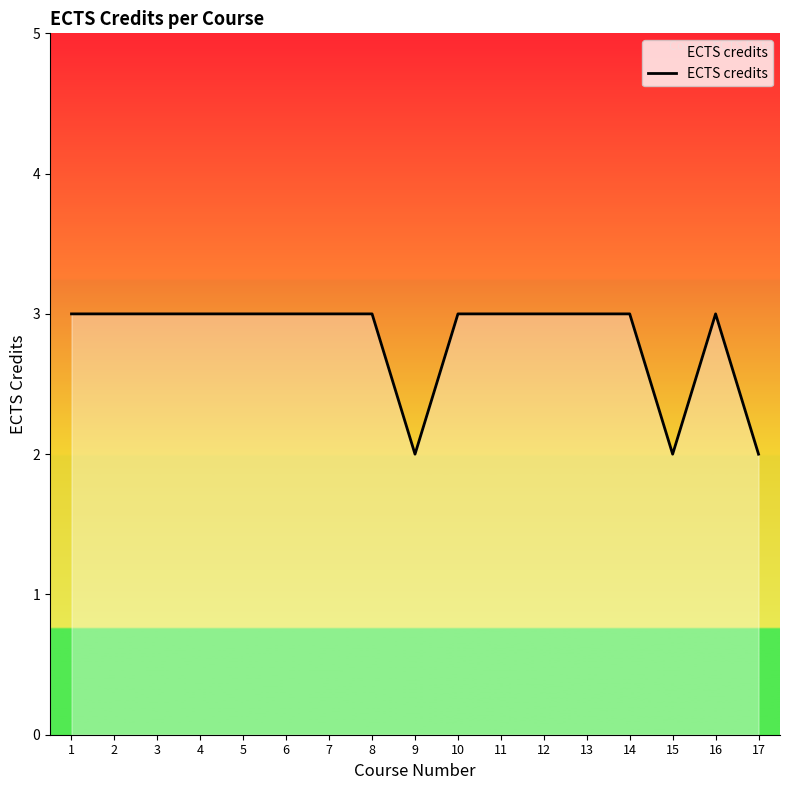

Reading left to right, list all the values displayed in this chart.

1=3	2=3	3=3	4=3	5=3	6=3	7=3	8=3	9=2	10=3	11=3	12=3	13=3	14=3	15=2	16=3	17=2